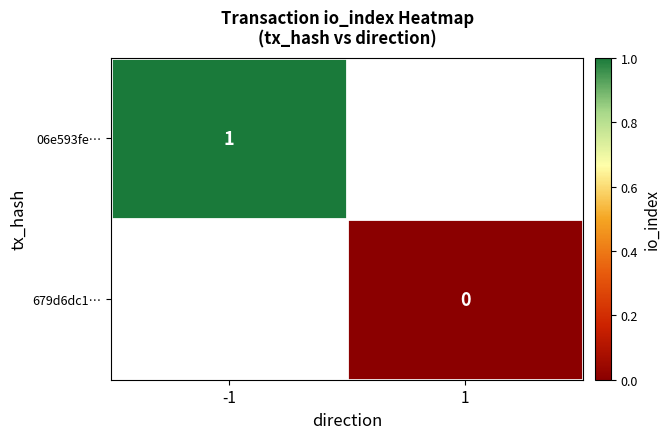

The value of 06e593fe… at -1 is 1. True or false?

True